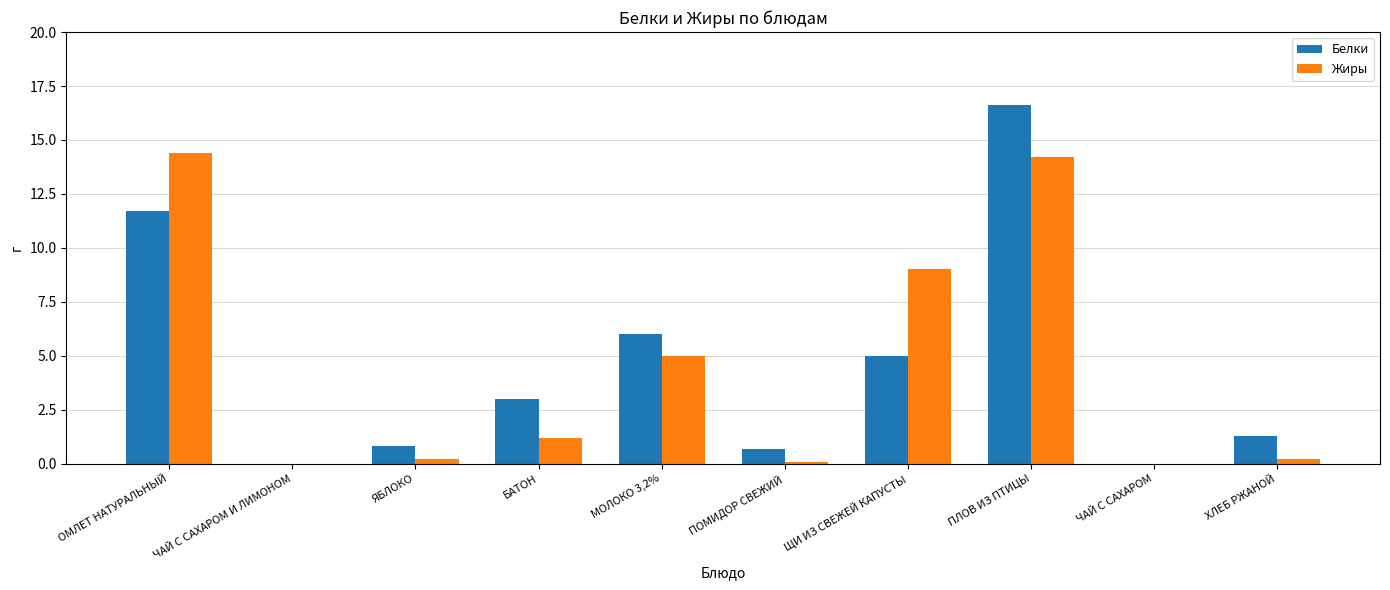

What value does the Белки series have at БАТОН?

3.0